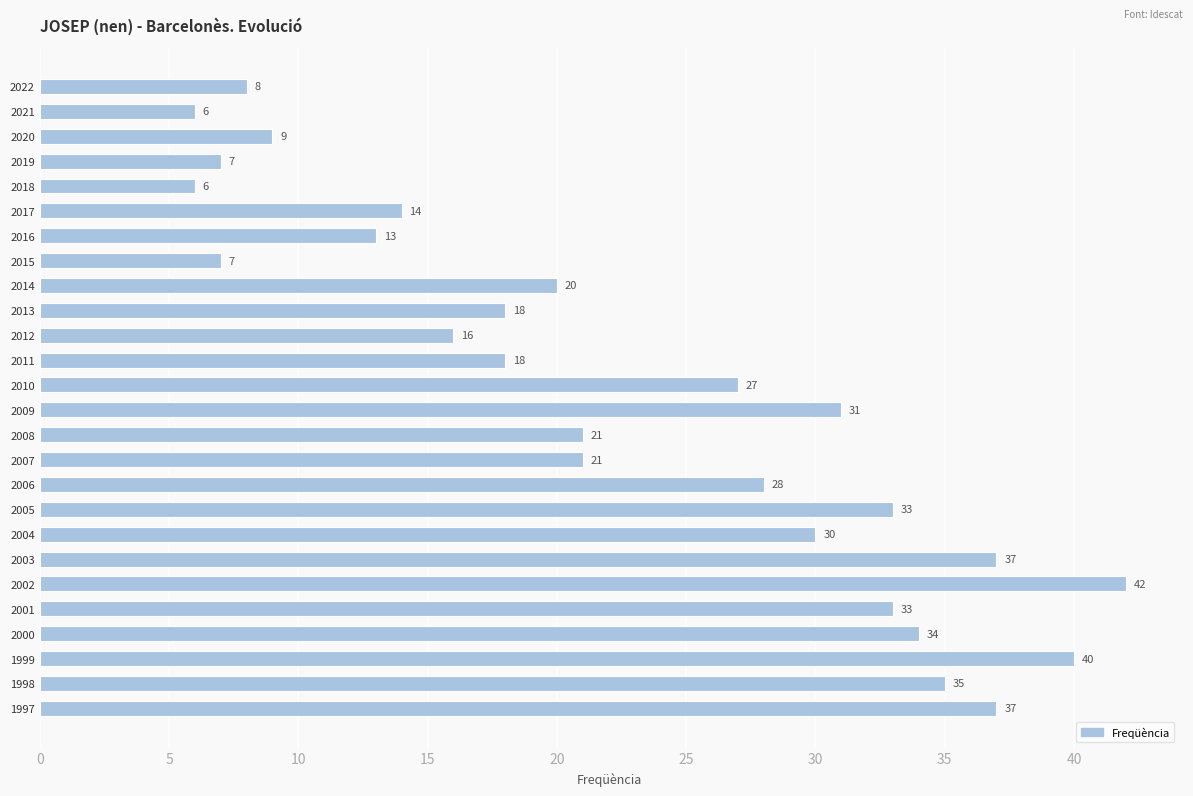

What is the difference between the second highest and minimum values?

34